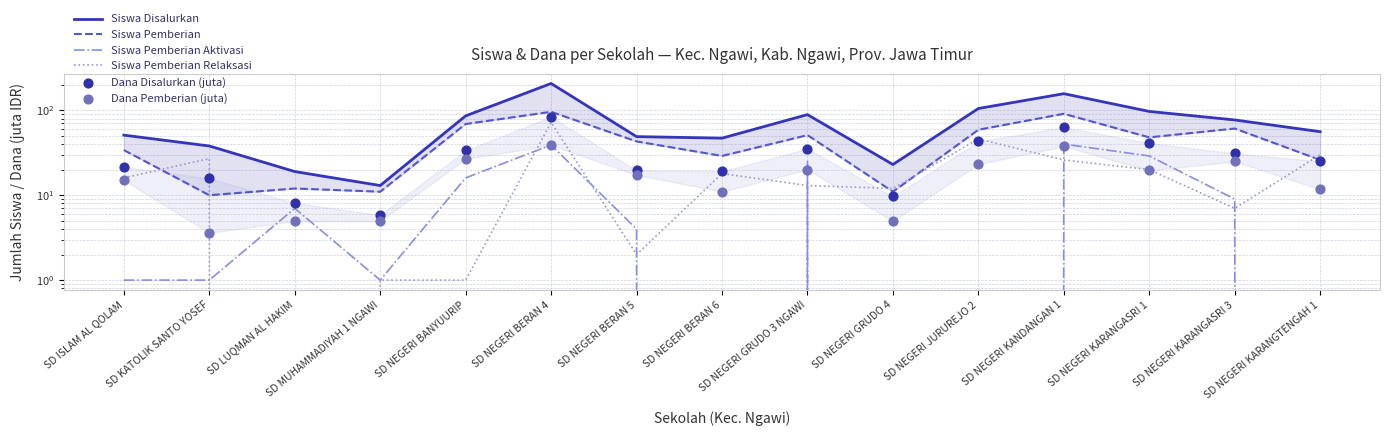

At how many categories does at least one series exceed 41?

11